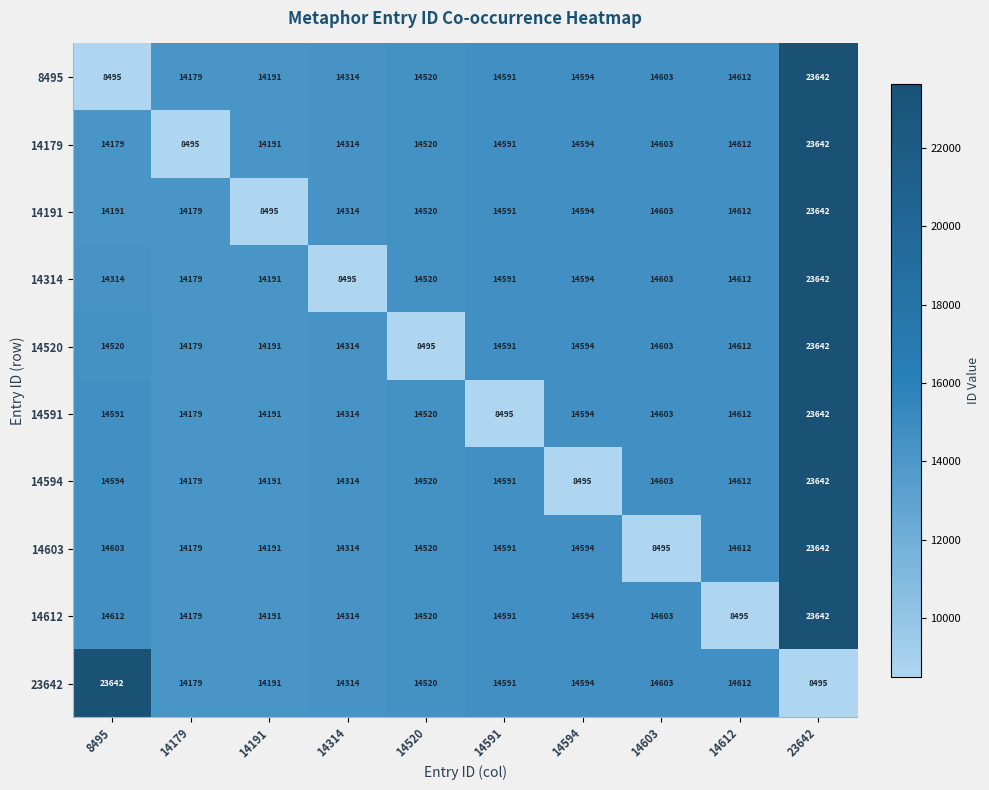

What is the average value of the 14594 series?

14774